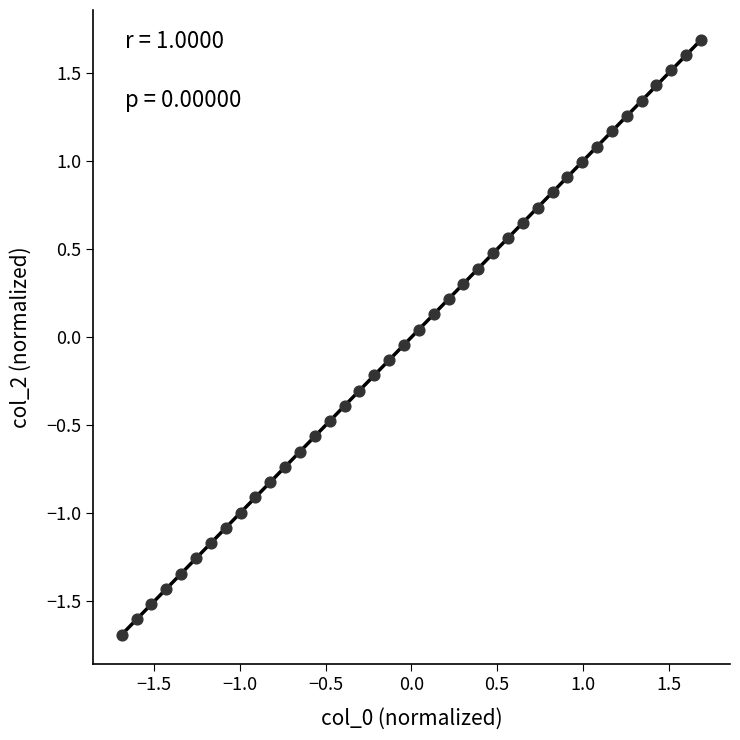

What is the range of Y values (max minus min)?

3.4